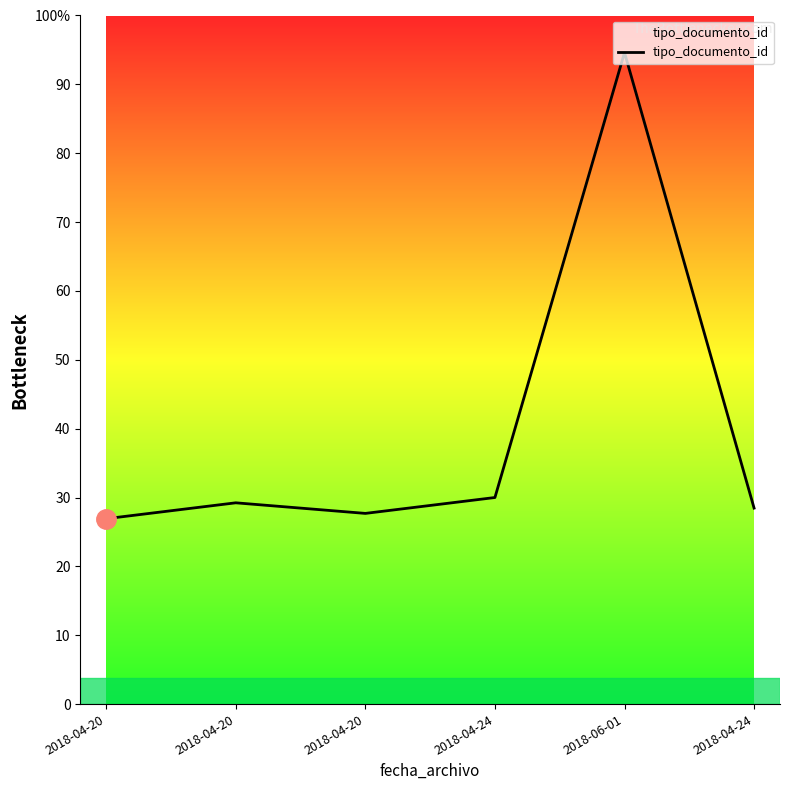

Is this an area chart (filled region under the line)?

Yes